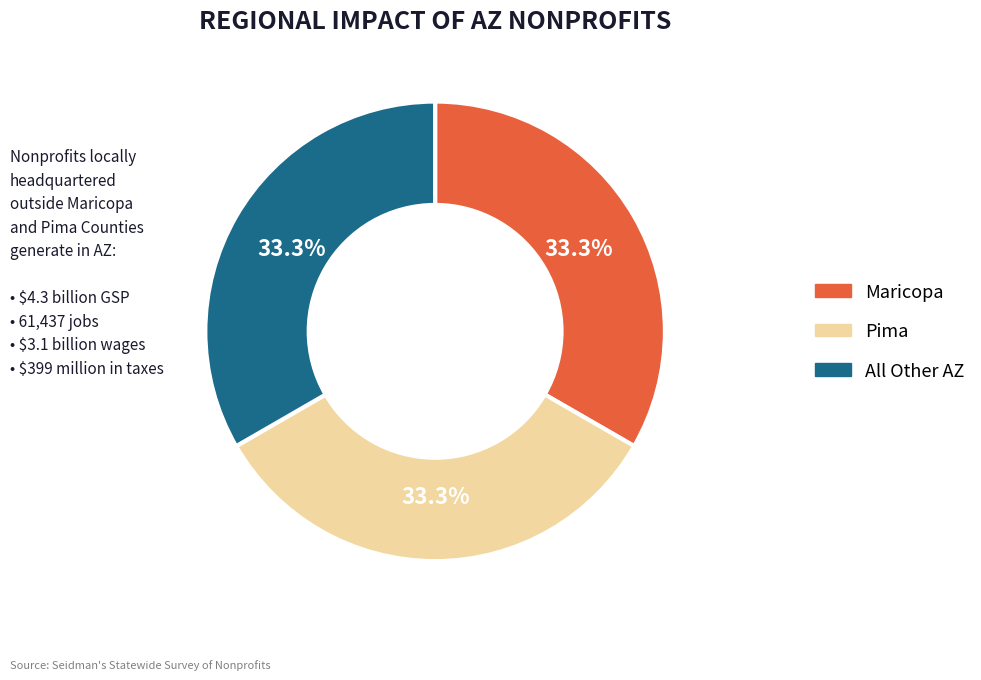

How many slices are in this pie chart?

3